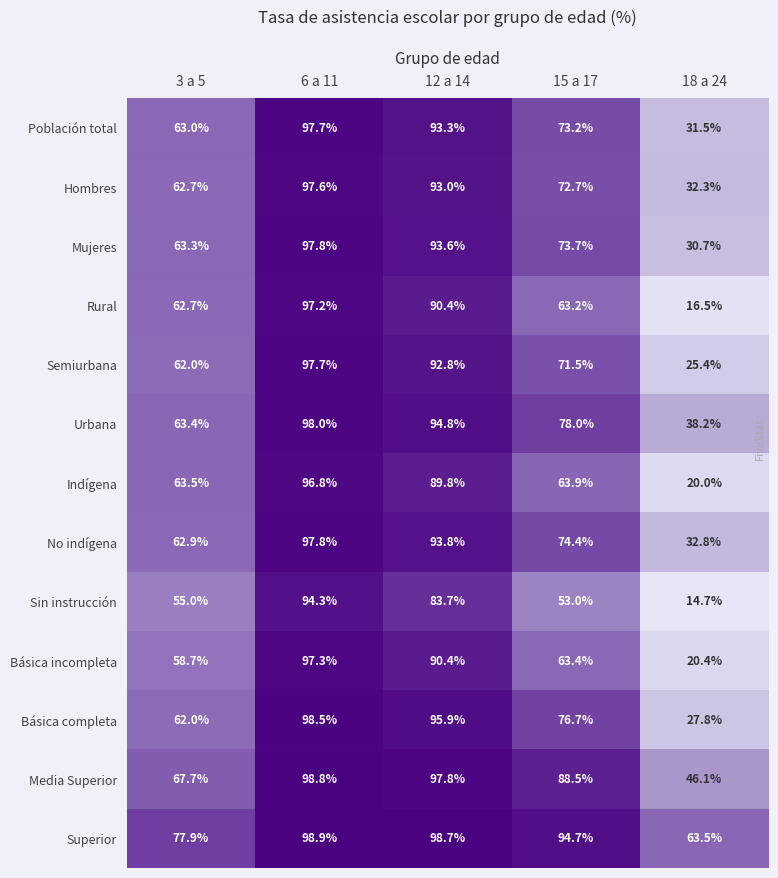

What value does the Población total series have at 12 a 14?

93.3